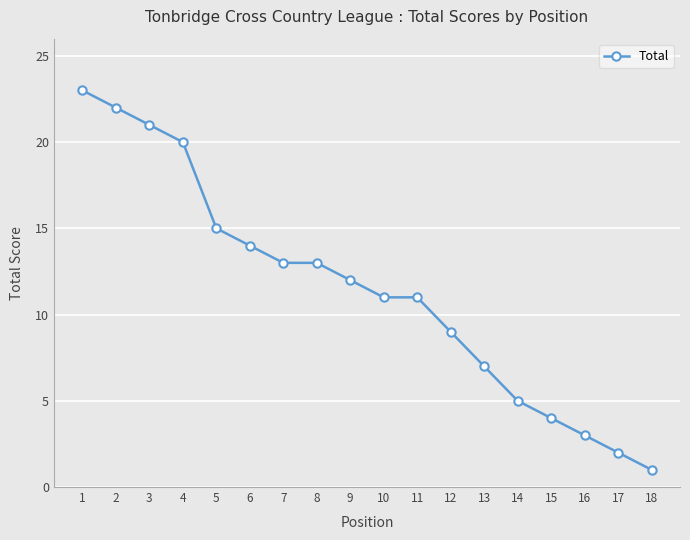

What is the smallest value displayed?

1